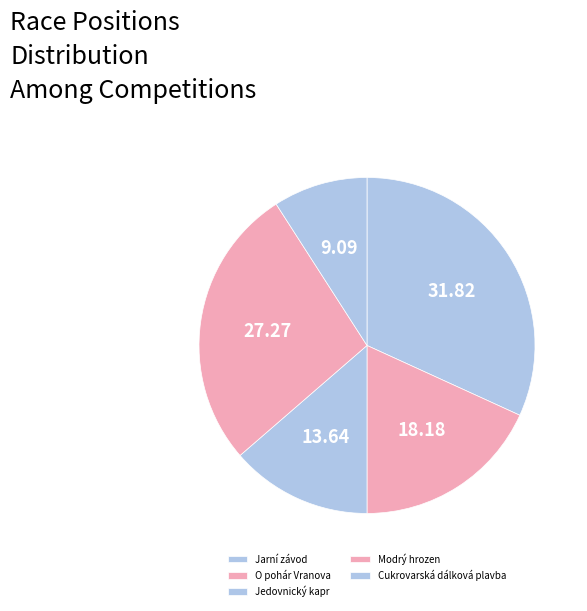

Approximately how many times larger is the value at Jedovnický kapr compared to Cukrovarská dálková plavba?

1.5